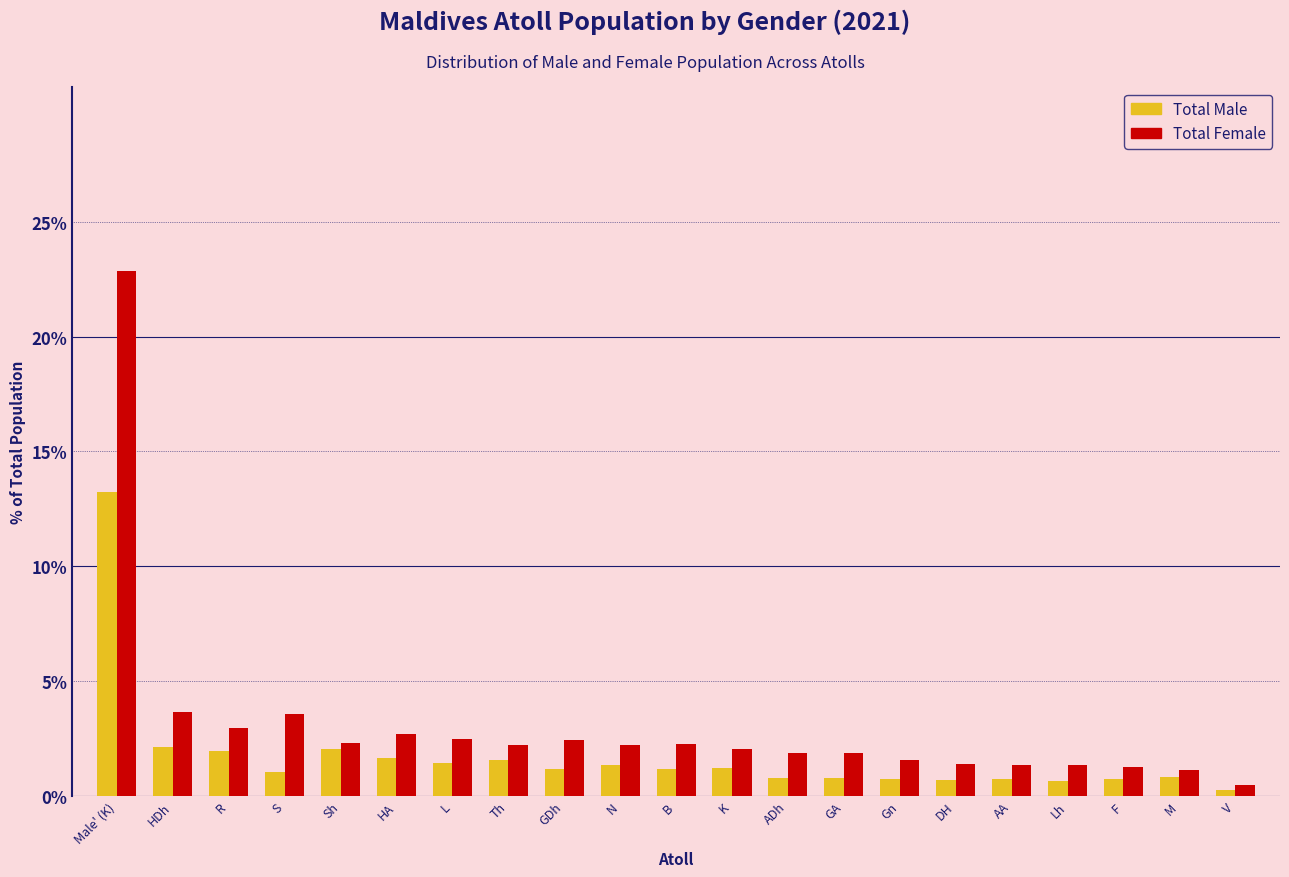

Rank the series by their average value, from highest to lowest.

Total Female, Total Male